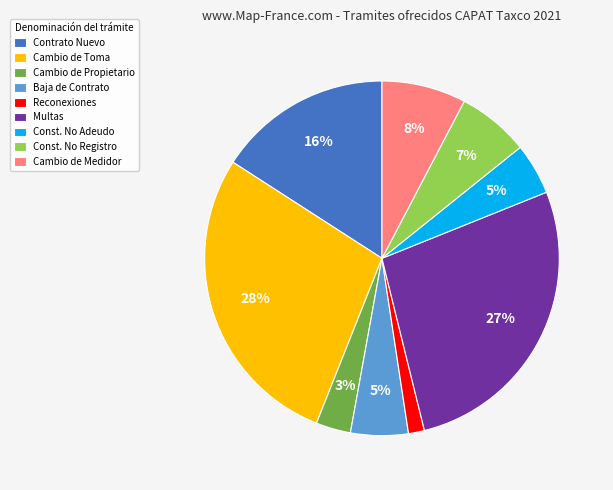

Which category has the biggest portion of the pie?

Cambio de Toma